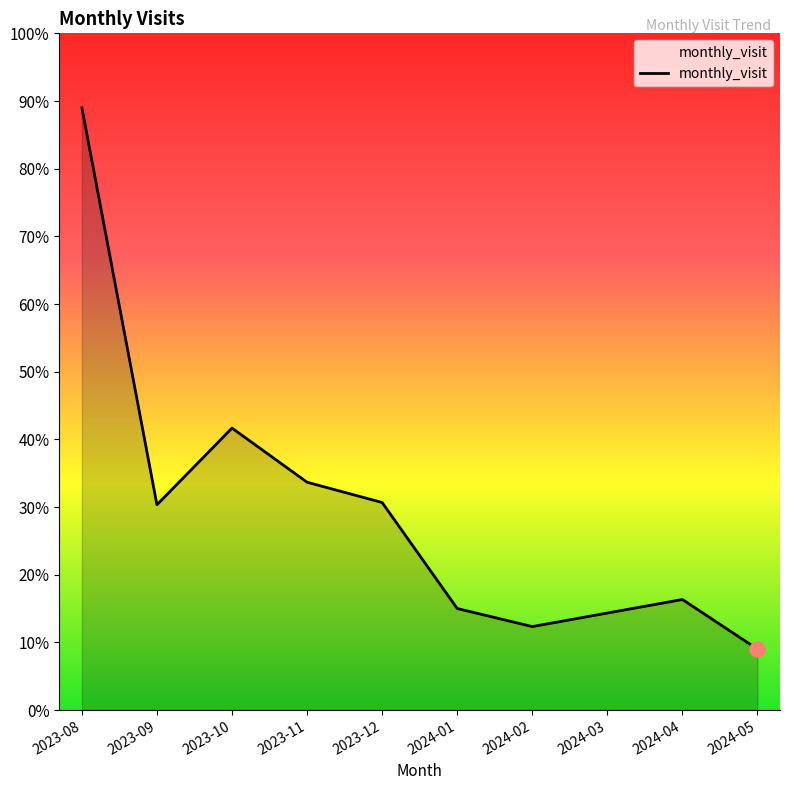

Which has a higher value, 2023-08 or 2024-02?

2023-08